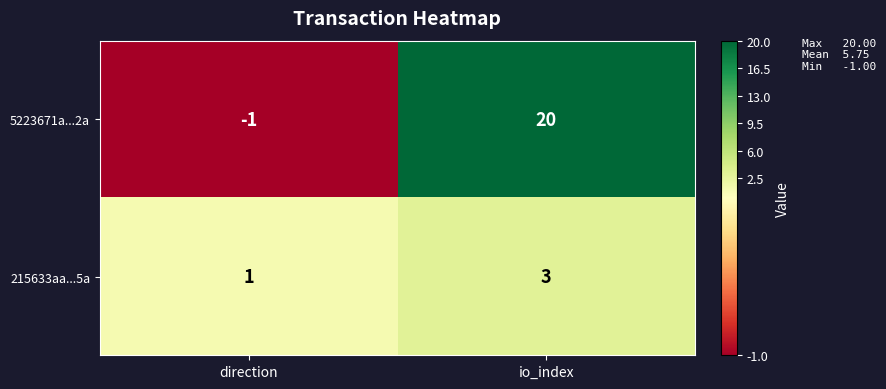

At io_index, list the series in order from largest to smallest.

5223671a...2a, 215633aa...5a